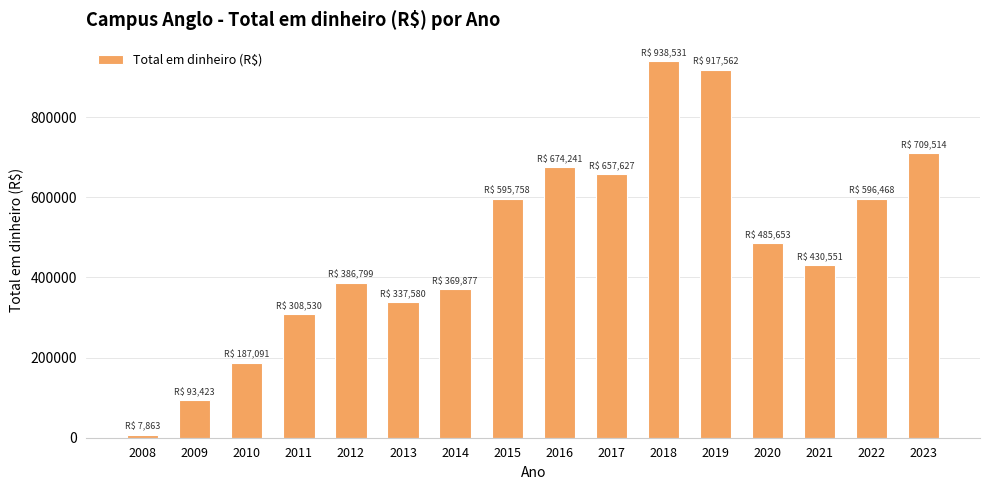

What is the difference between the second highest and second lowest values?

824139.3